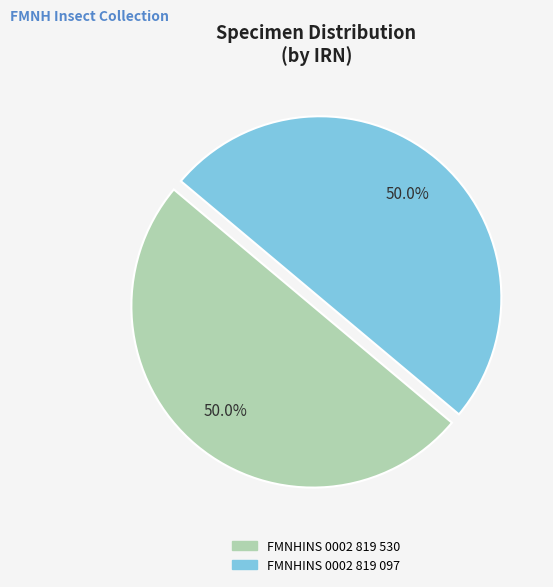

Is the sum of FMNHINS 0002 819 097 and FMNHINS 0002 819 530 greater than half?

Yes